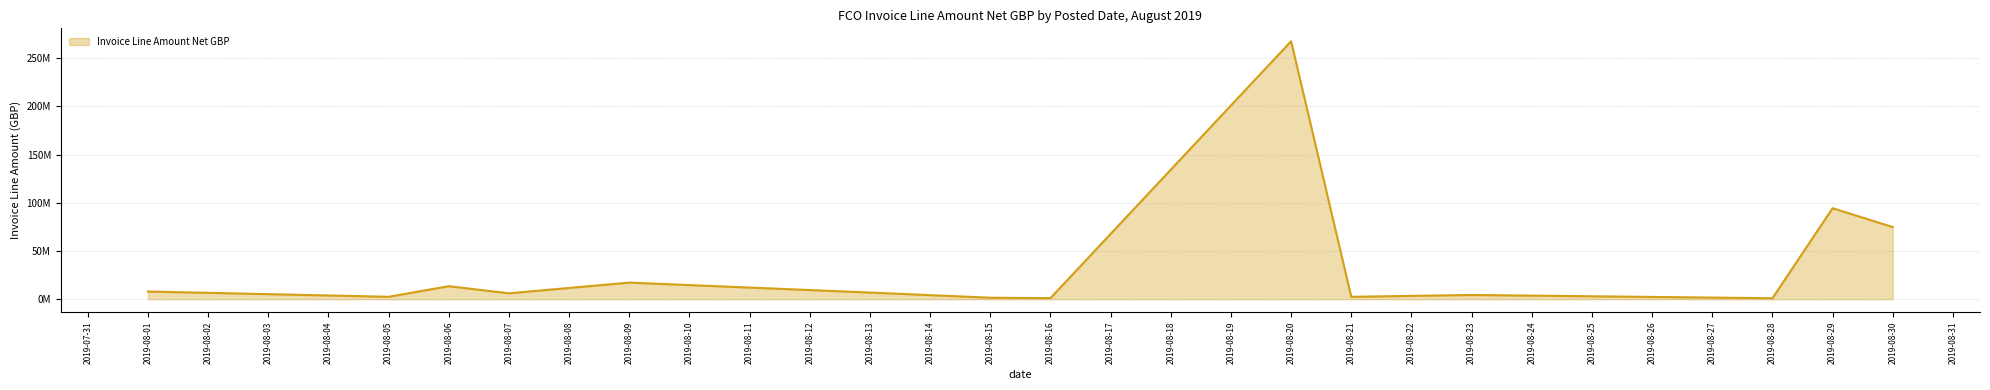

What is the sum of all values?

501690293.4